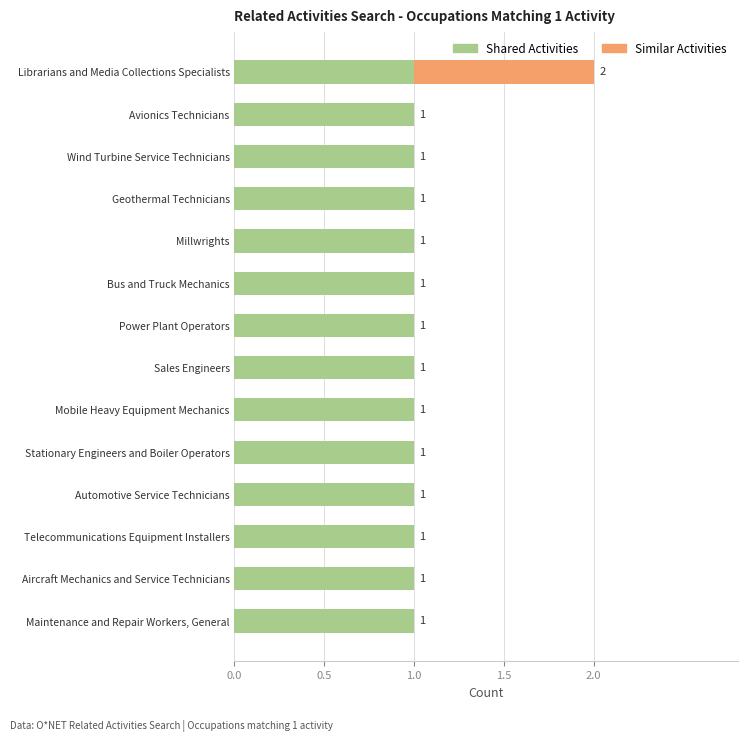

What is the sum of all Shared Activities values?

14